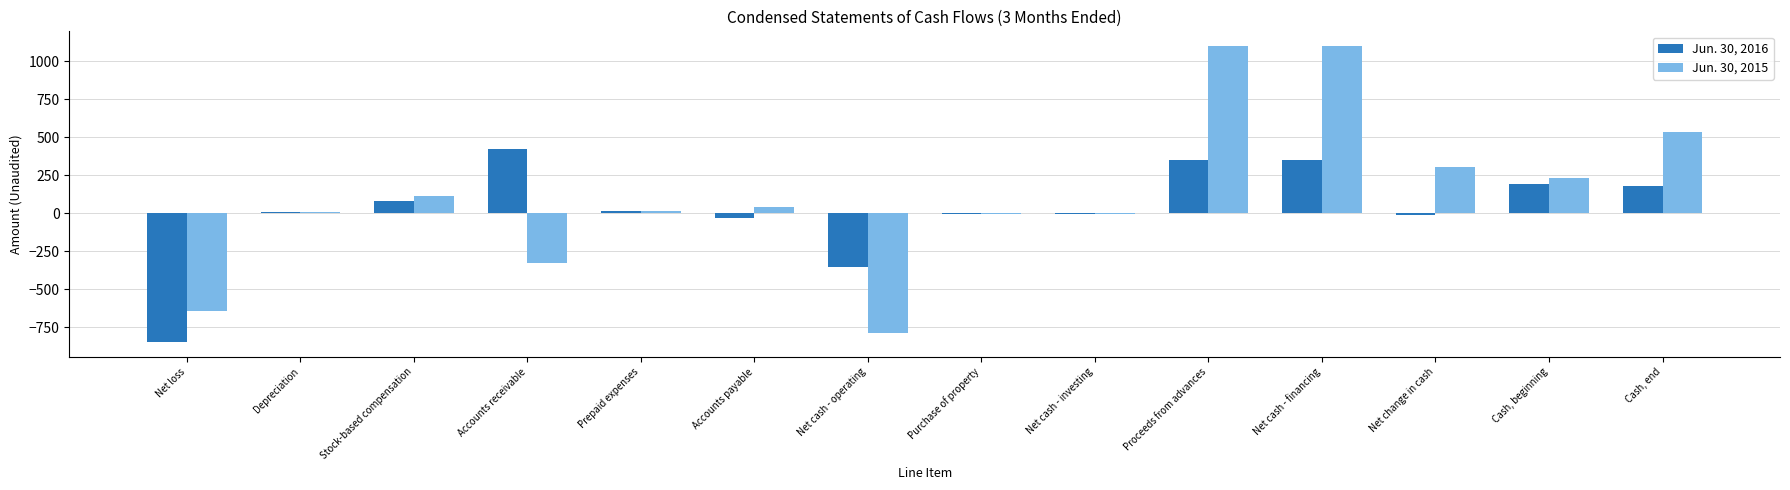

Between Net loss and Cash, beginning, which series saw the biggest shift?

Jun. 30, 2016